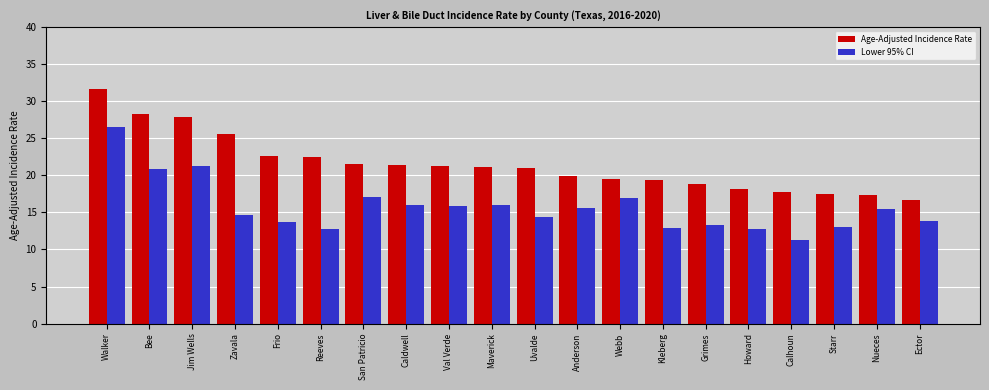

What is the difference between the maximum and minimum values in the Lower 95% CI series?

15.2